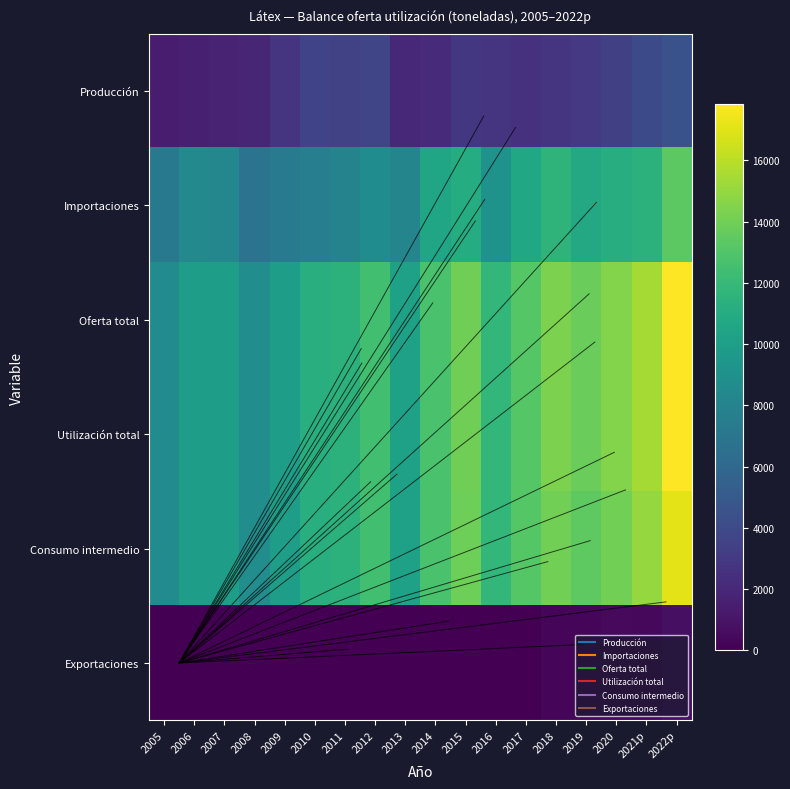

What is the greatest value displayed?

17848